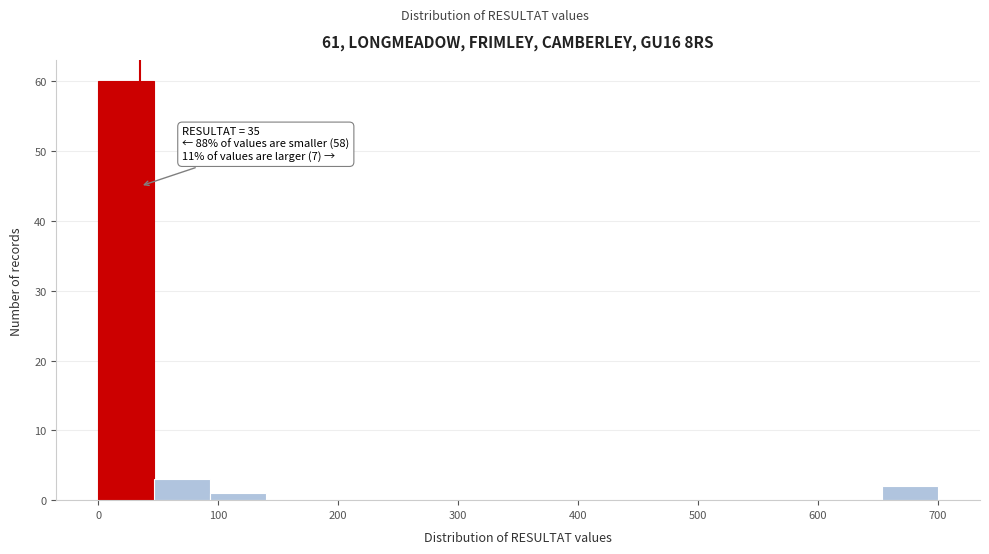

Over which range of the x-axis is the bar tallest?

0 to 50